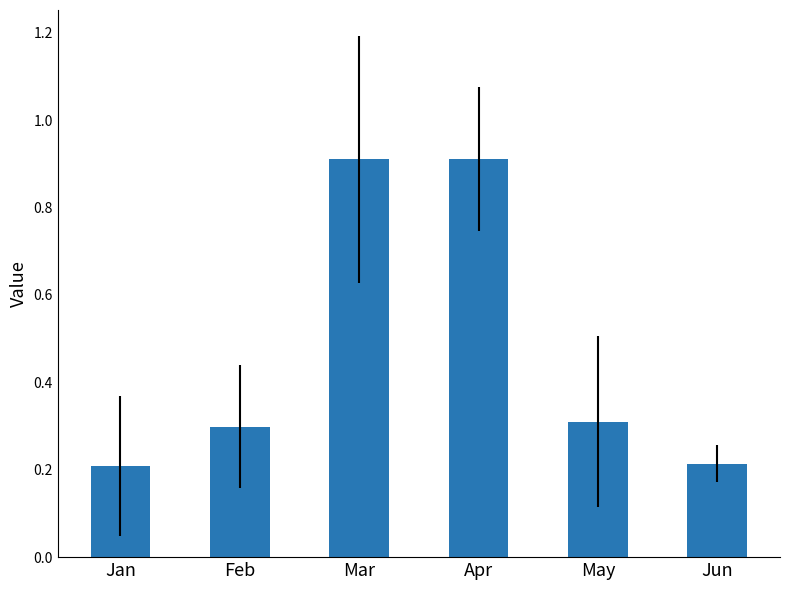

What is the maximum value shown in the chart?

0.9